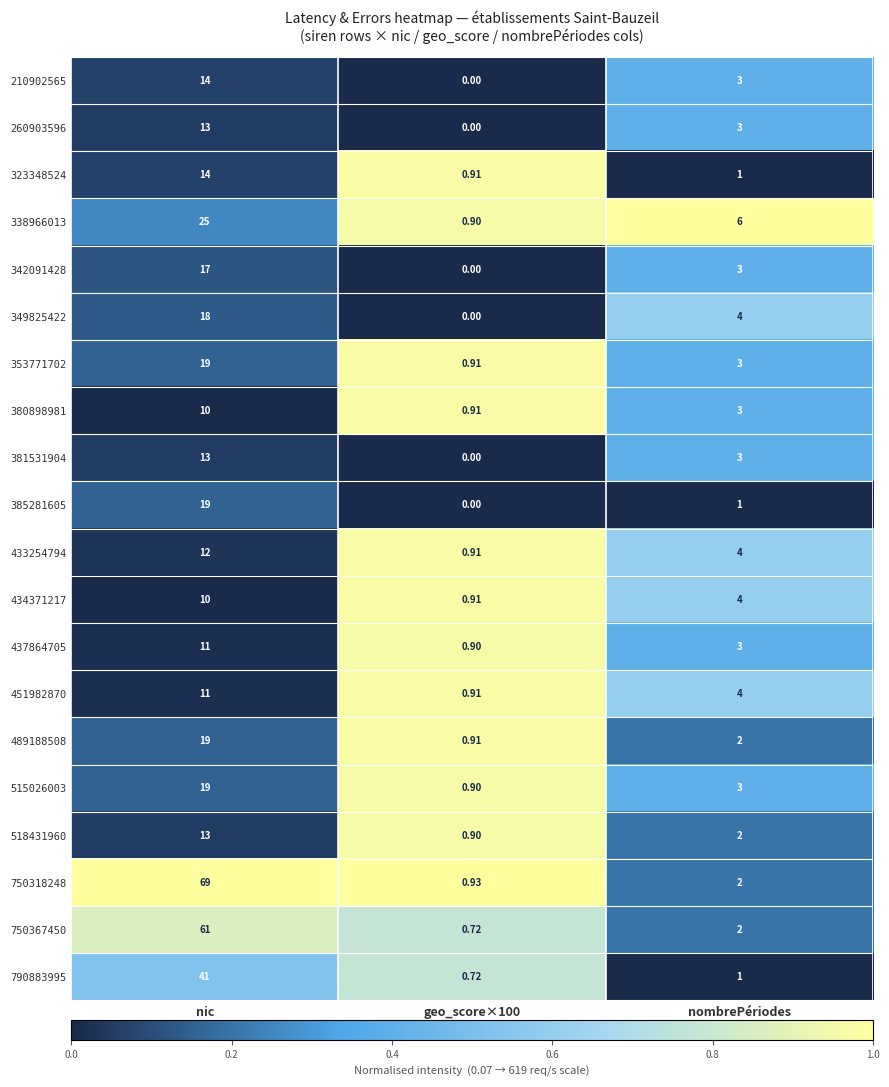

Where is 433254794 nearest to the value 6?

nombrePériodes